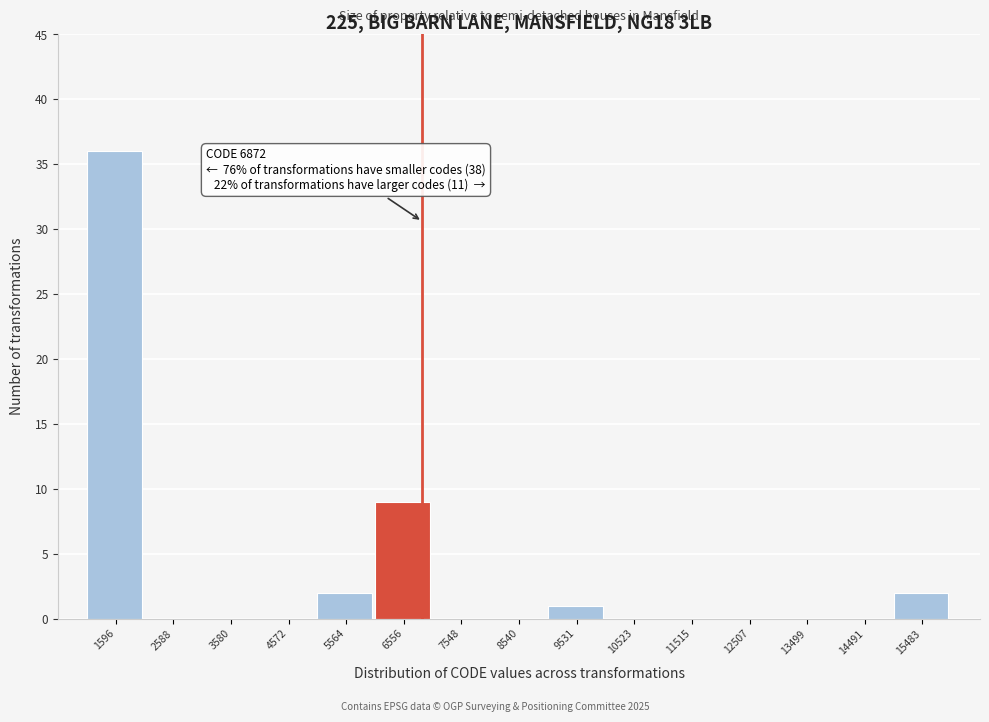

Which range on the x-axis has the tallest bar?

1100 to 2100